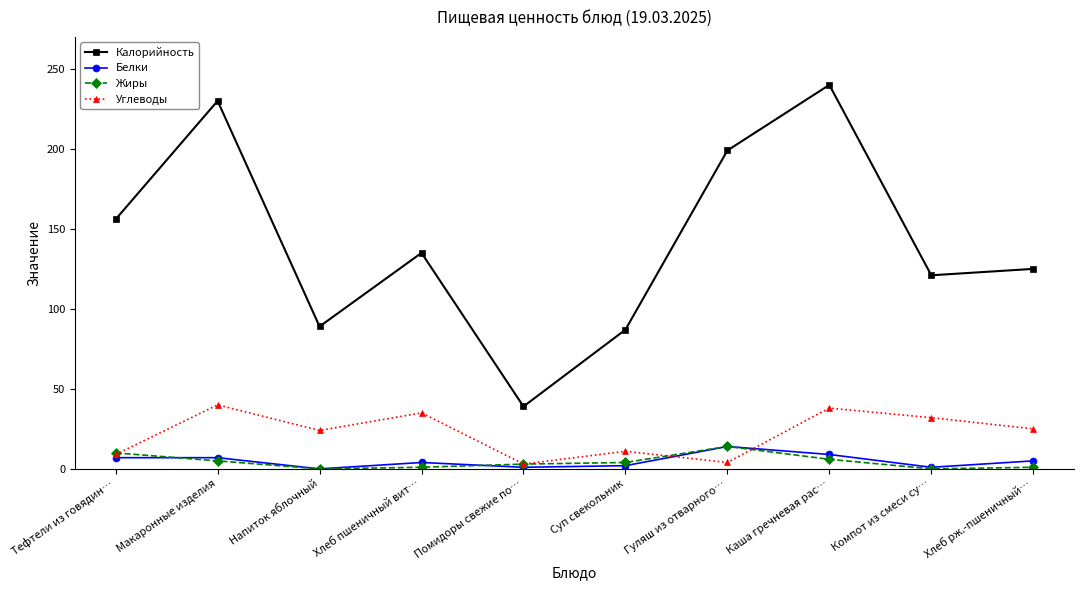

What is the maximum value shown in the chart?

240